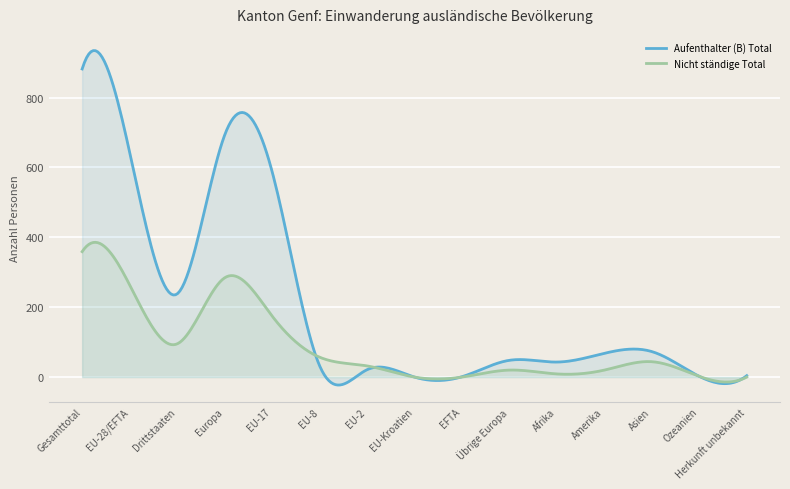

Reading right to left, what are all the values shown in this chart?

Aufenthalter (B) Total: Herkunft unbekannt=4	Ozeanien=2	Asien=73	Amerika=68	Afrika=43	Übrige Europa=48	EFTA=1	EU-Kroatien=0	EU-2=21	EU-8=33	EU-17=589	Europa=692	Drittstaaten=238	EU-28/EFTA=644	Gesamttotal=882
Nicht ständige Total: Herkunft unbekannt=0	Ozeanien=2	Asien=44	Amerika=20	Afrika=9	Übrige Europa=20	EFTA=0	EU-Kroatien=0	EU-2=32	EU-8=57	EU-17=175	Europa=284	Drittstaaten=95	EU-28/EFTA=264	Gesamttotal=359